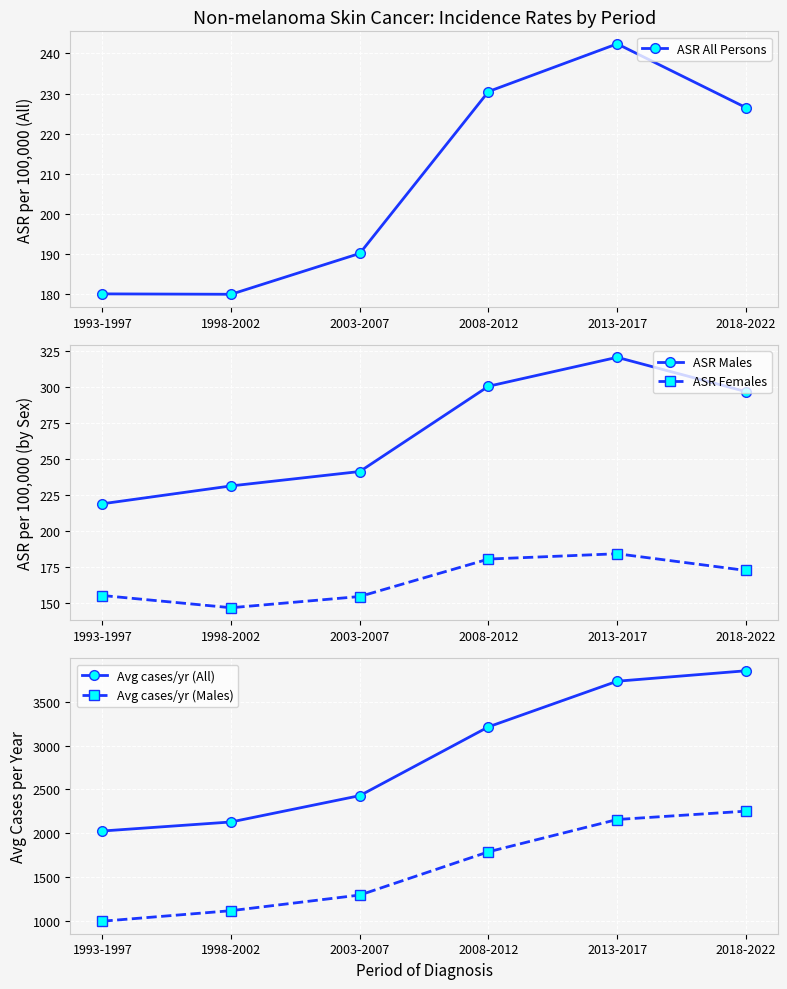

The value of ASR Females at 2018-2022 is 172.3. True or false?

True